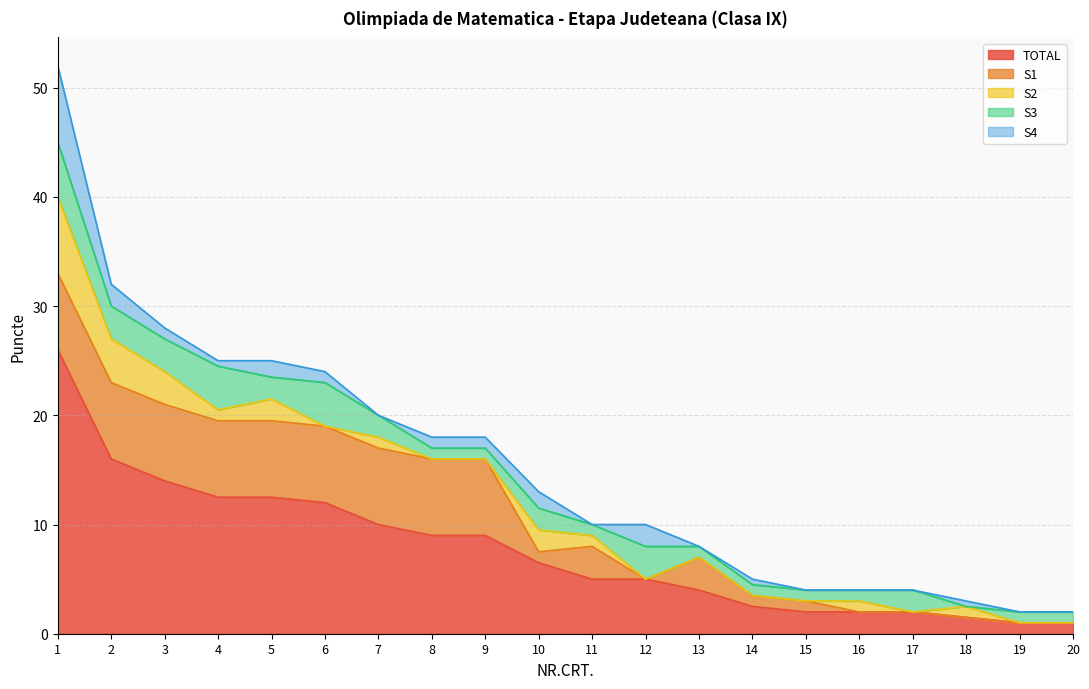

True or false: S4 and S3 cross at least once.

True